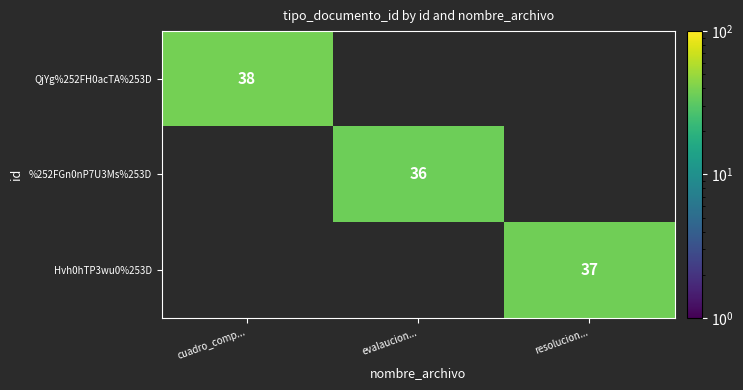

What is the total value across all series at cuadro_comp...?

38